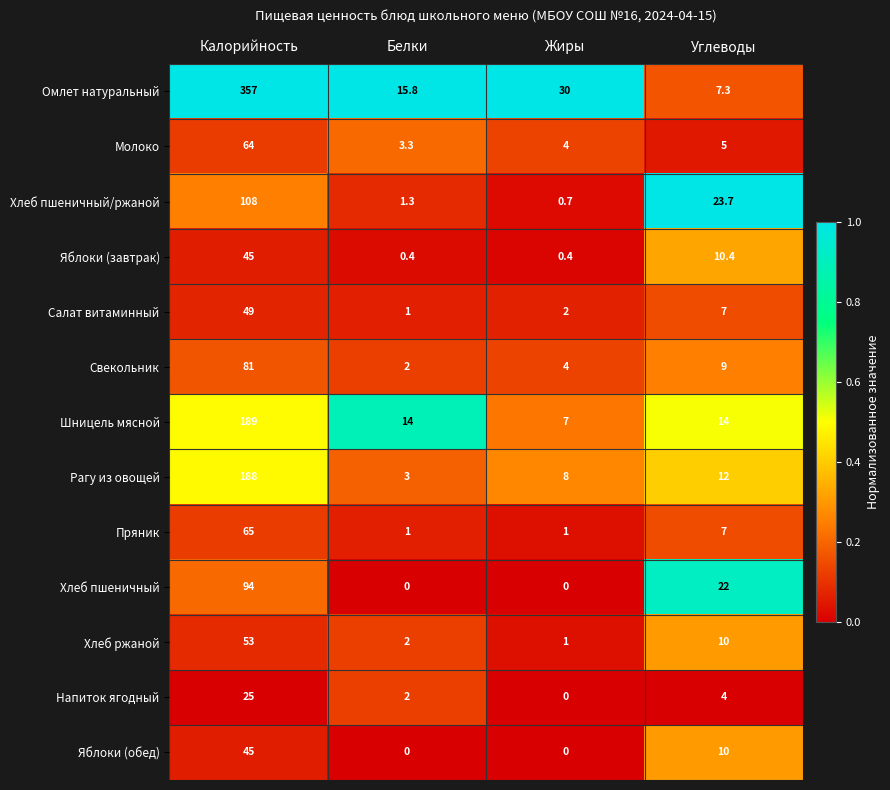

Which series has the largest range (max minus min)?

Омлет натуральный